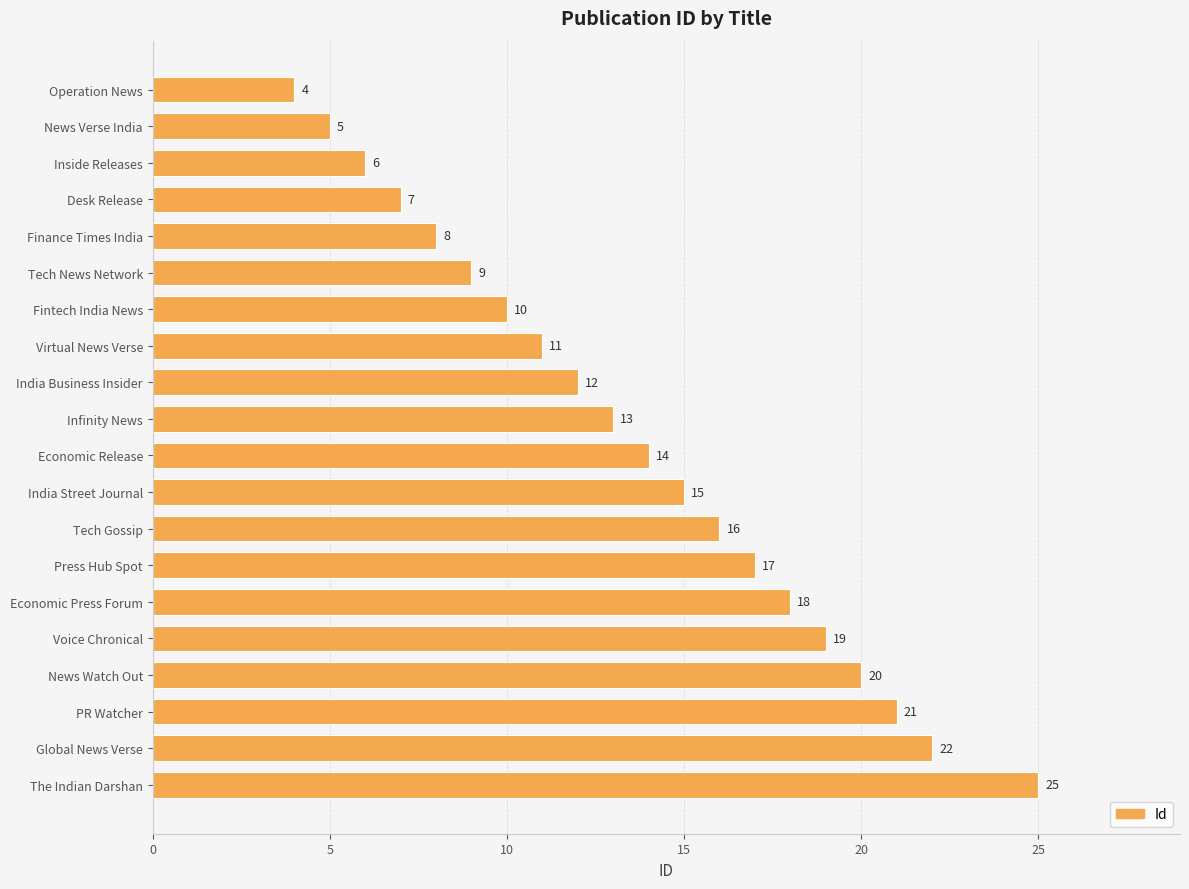

At which category does the chart reach its peak across all series?

The Indian Darshan